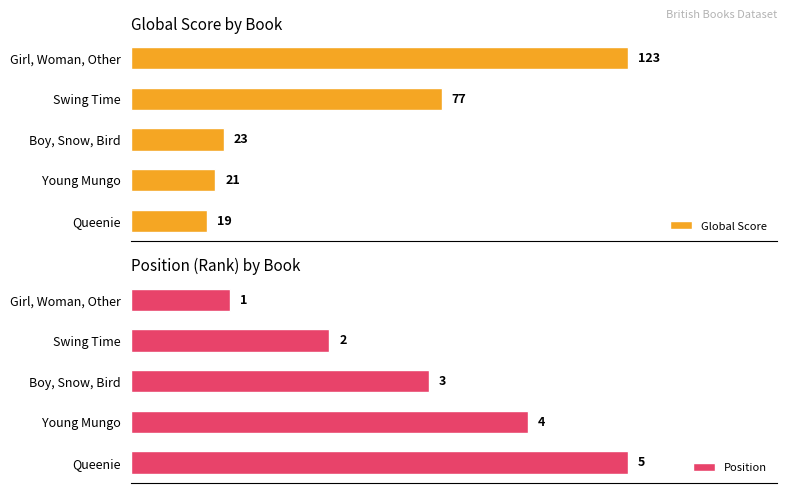

Between 0 and 80, which series saw the biggest shift?

Global Score